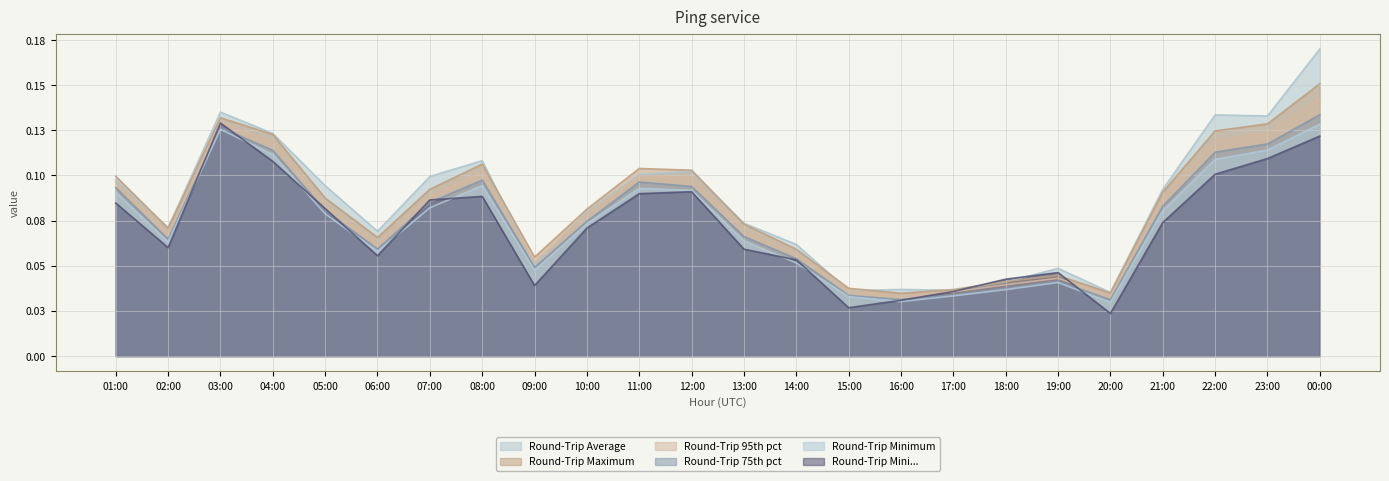

Which series has the largest total across all categories?

Round-Trip Average